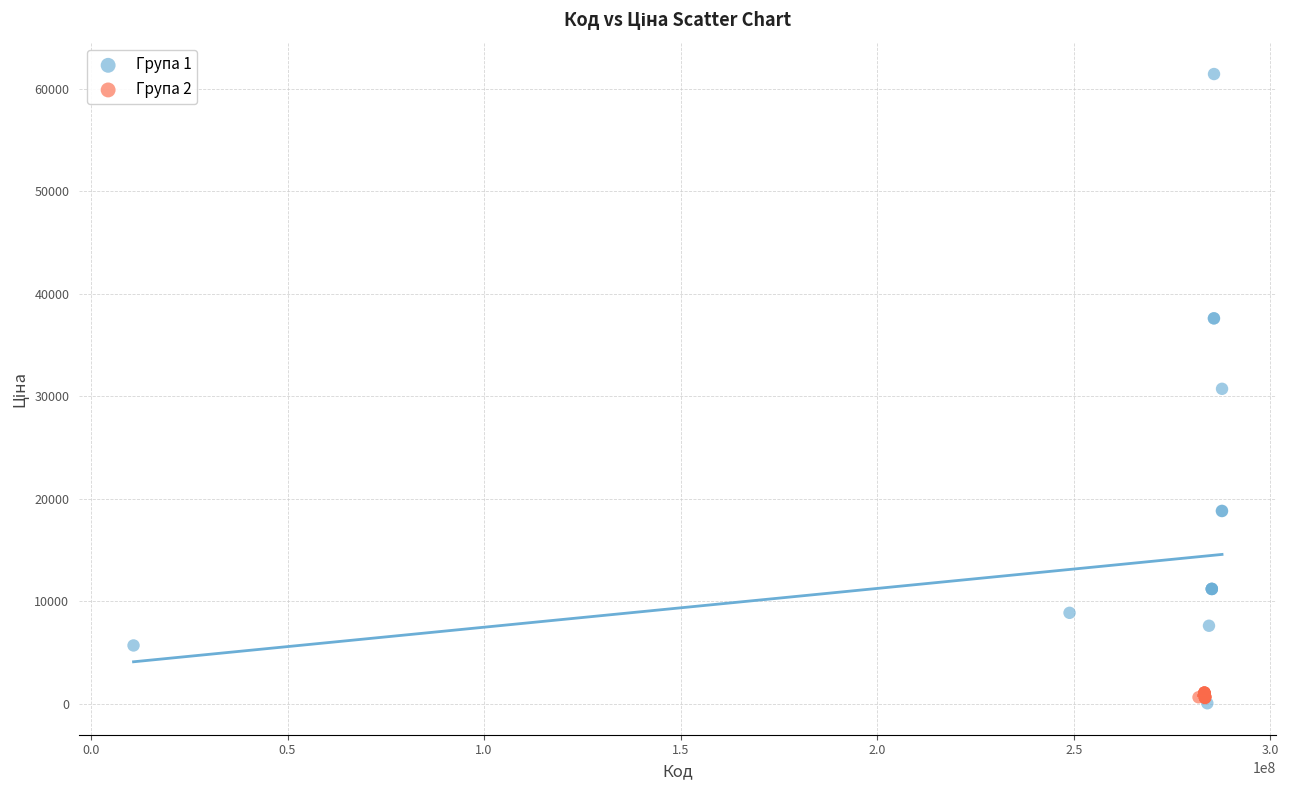

Which series has the widest spread of Y values?

Група 1